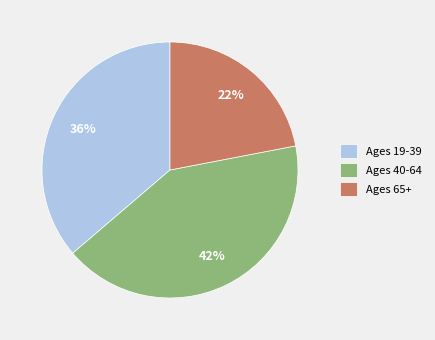

Which category has the biggest portion of the pie?

Ages 40-64